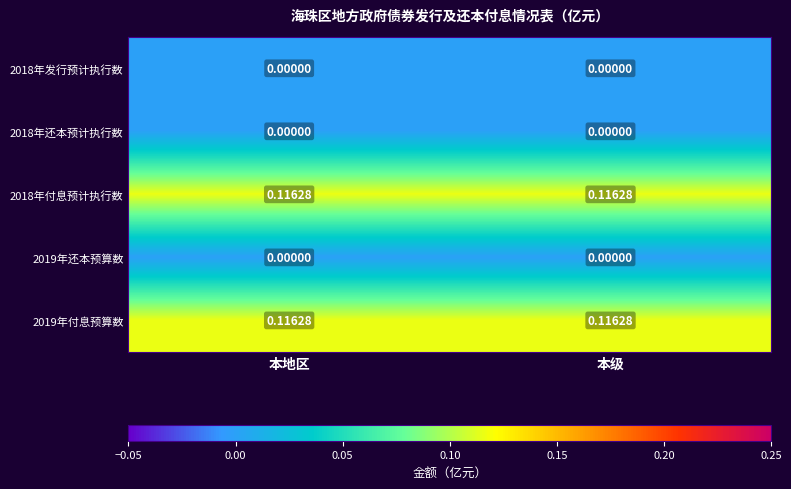

Reading left to right, extract all data points from this chart.

2018年发行预计执行数: 本地区=0.0	本级=0.0
2018年还本预计执行数: 本地区=0.0	本级=0.0
2018年付息预计执行数: 本地区=0.1	本级=0.1
2019年还本预算数: 本地区=0.0	本级=0.0
2019年付息预算数: 本地区=0.1	本级=0.1